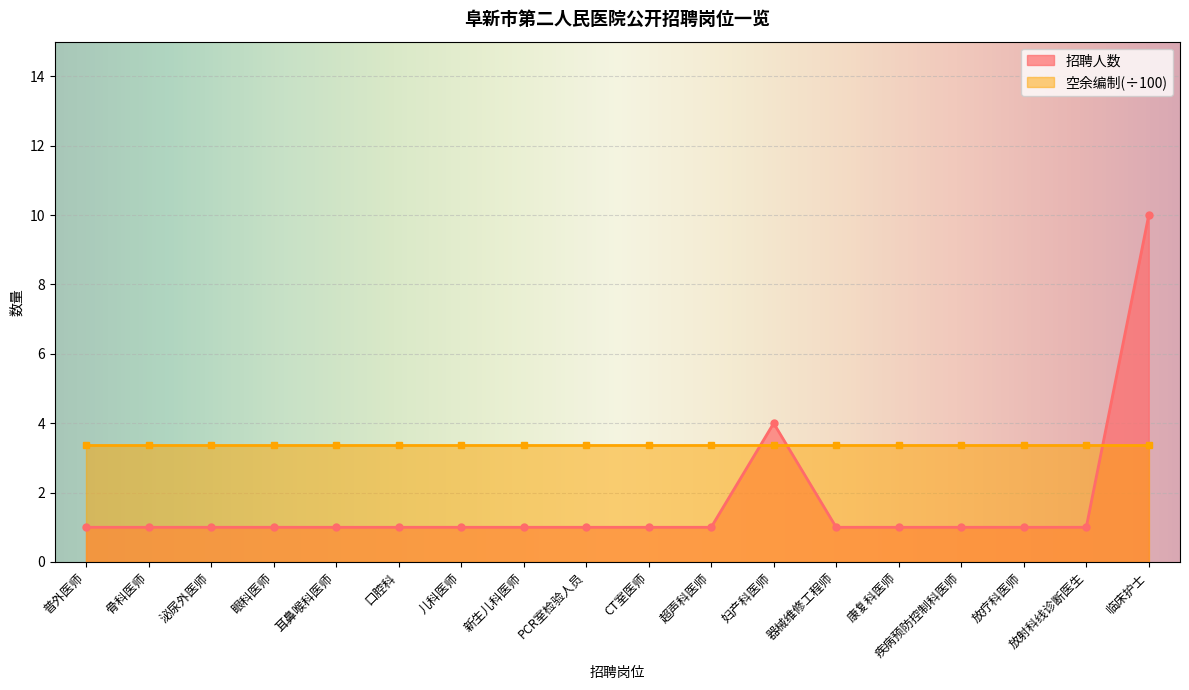

Is it true that the value at 康复科医师 is 2?

False